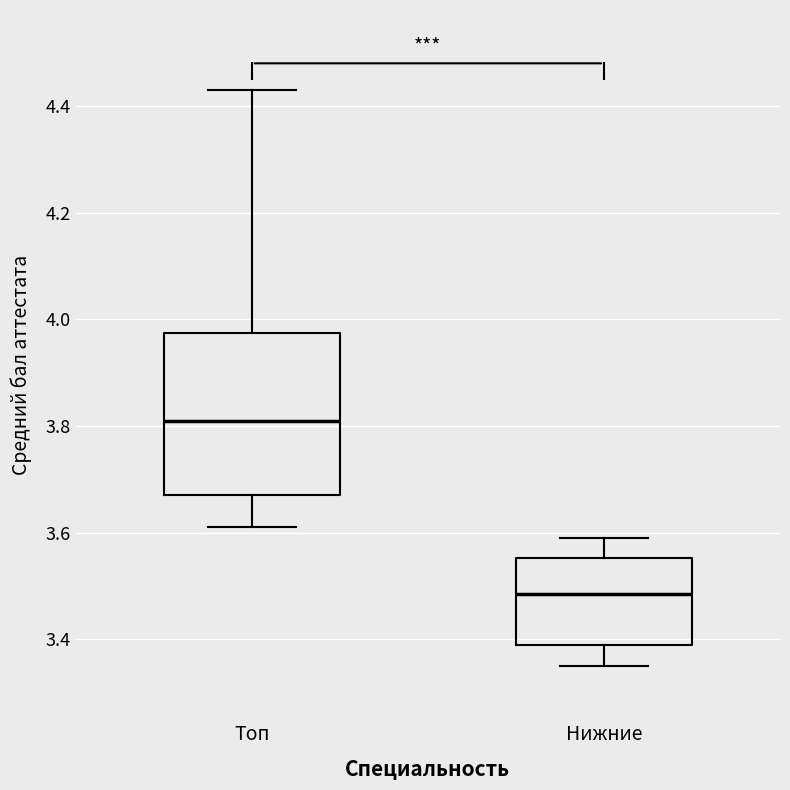

Where does the median line of the box for Нижние sit on the y-axis? The values are not printed on the chart, so give them approximately, as read against the axis.

3.48